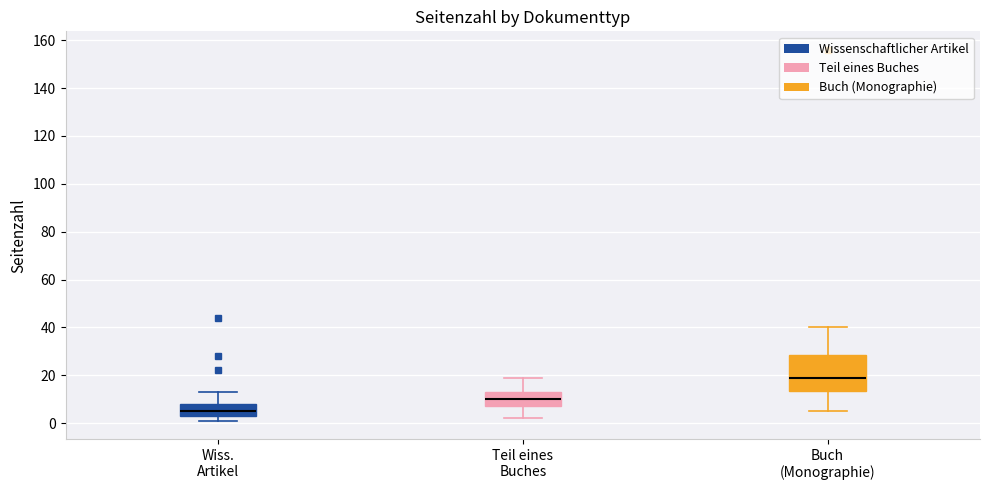

Reading left to right, transcribe this box plot: for each box, give where its median line is, the range the box spans, and where its two whiskers end, as read against the y-axis. The values are not printed on the chart, so give them approximately, as read against the axis.

Wiss. Artikel: median 6, box 4 to 8, whiskers 2 to 14
Teil eines Buches: median 10, box 8 to 14, whiskers 2 to 20
Buch (Monographie): median 20, box 14 to 28, whiskers 6 to 40